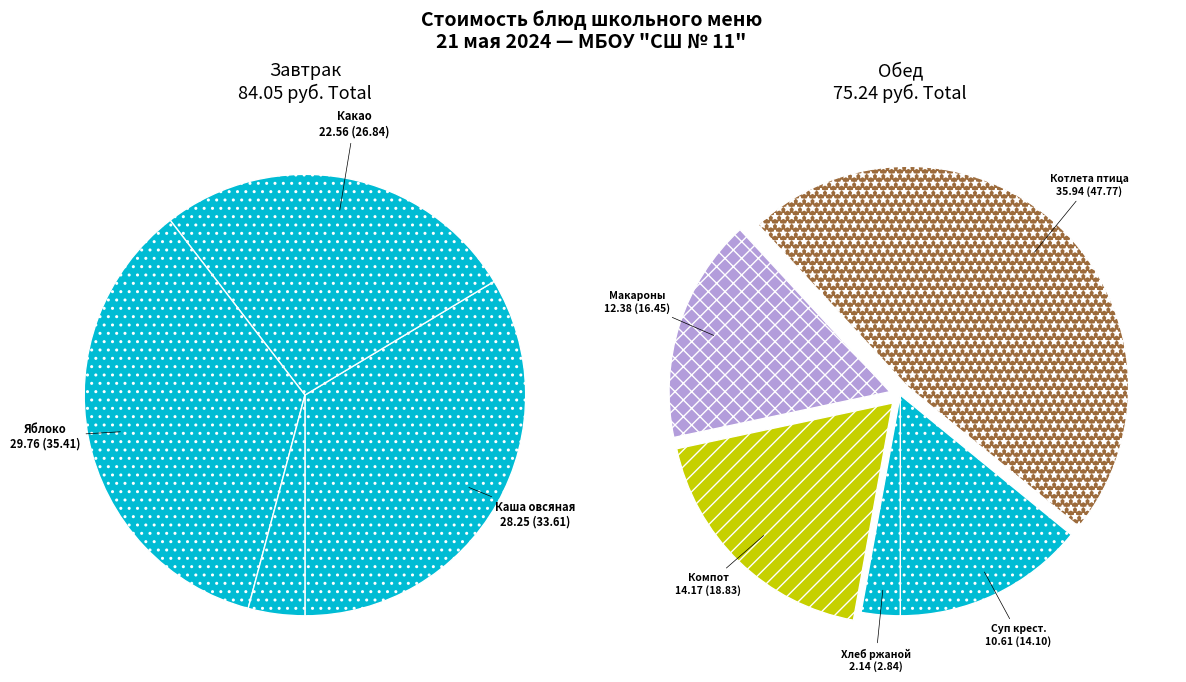

True or false: Хлеб пшеничный accounts for 1% of the total.

False